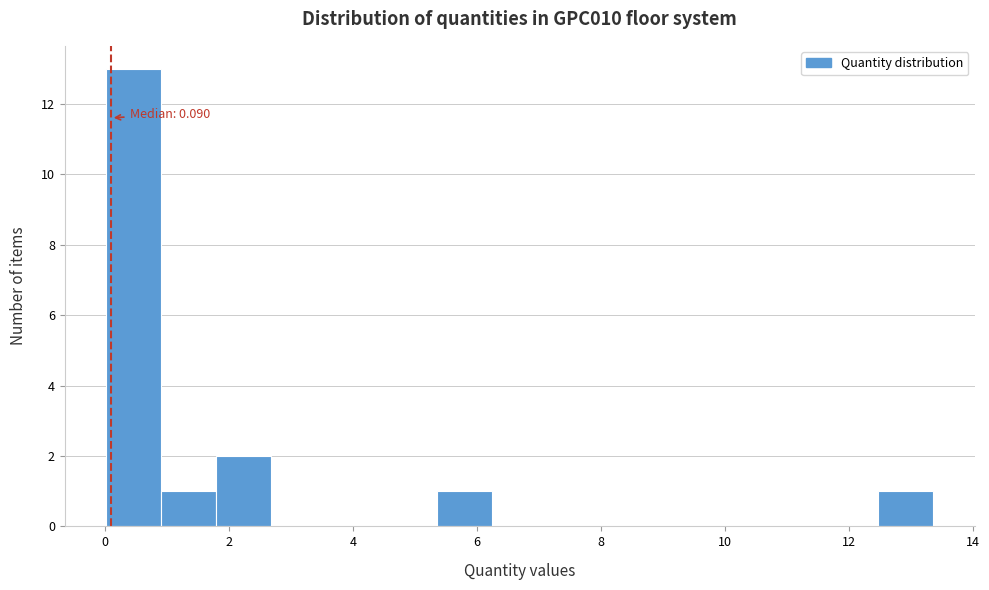

Over which range of the x-axis is the bar tallest?

0.0 to 1.0